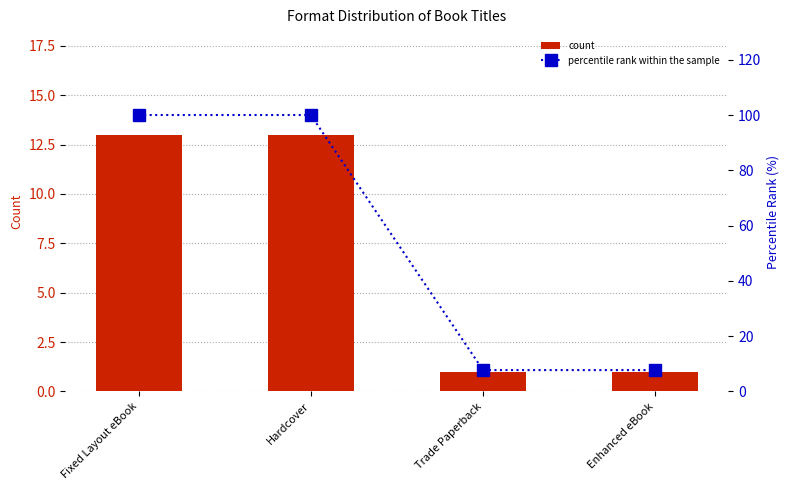

Is it true that percentile rank within the sample equals 3.2 at Enhanced eBook?

False